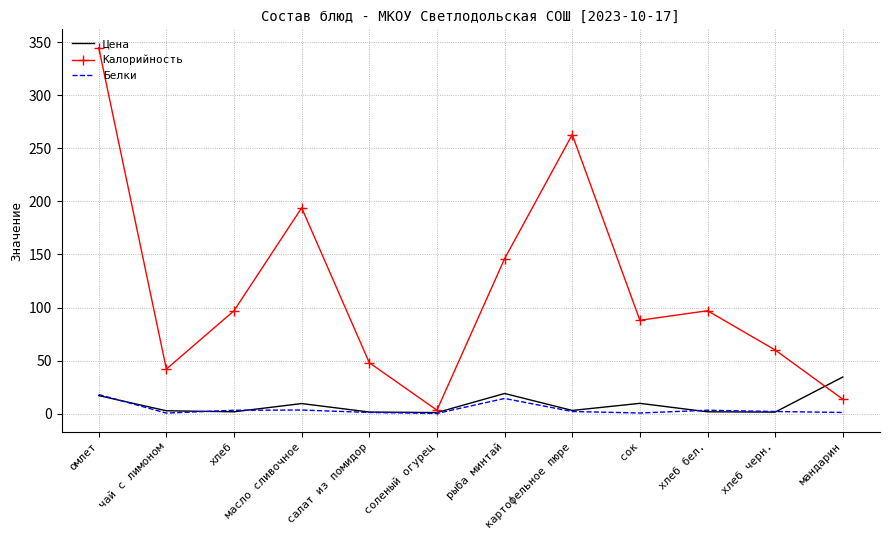

What is the average value of the Белки series?

4.1